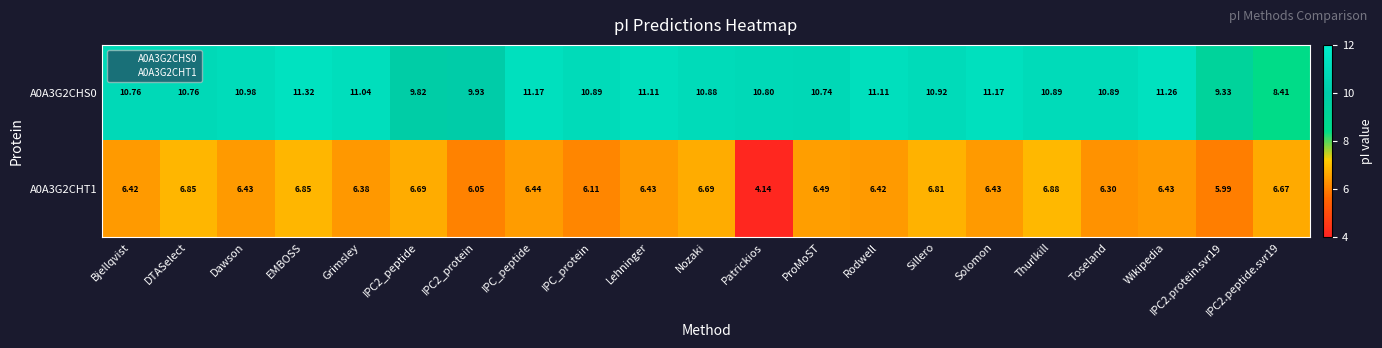

List the series in order of their peak value, lowest first.

A0A3G2CHT1, A0A3G2CHS0